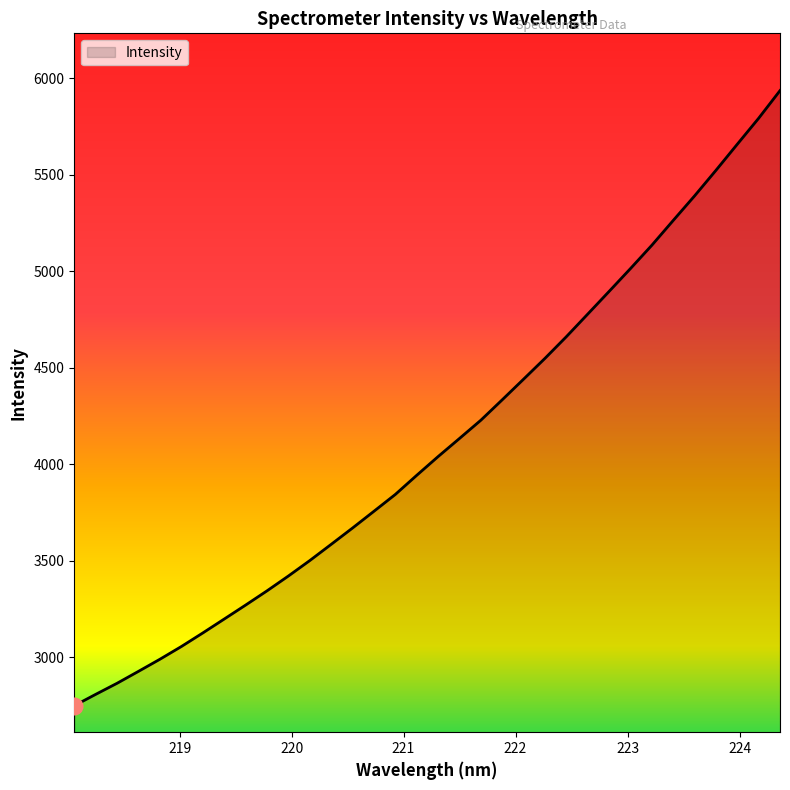

What is the greatest value displayed?

5935.1